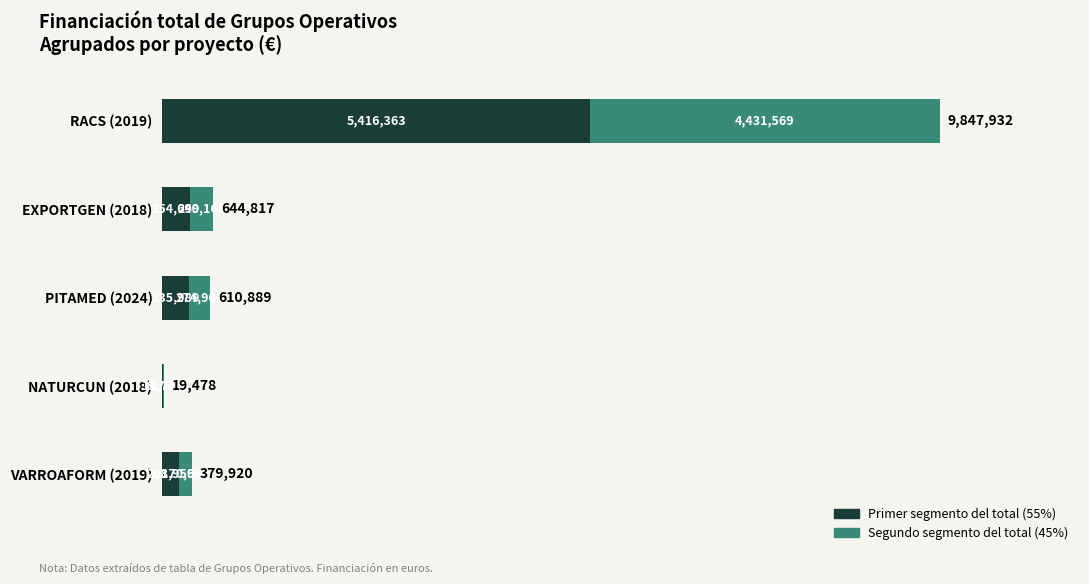

At which category is the sum across all series the highest?

RACS (2019)